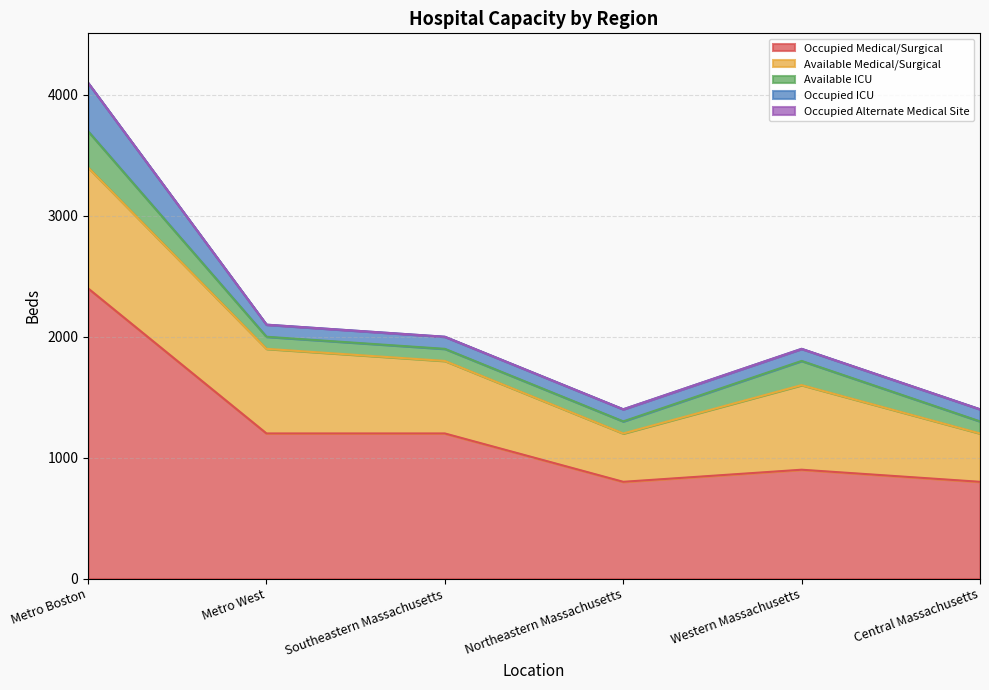

How many data points does each series have?

6